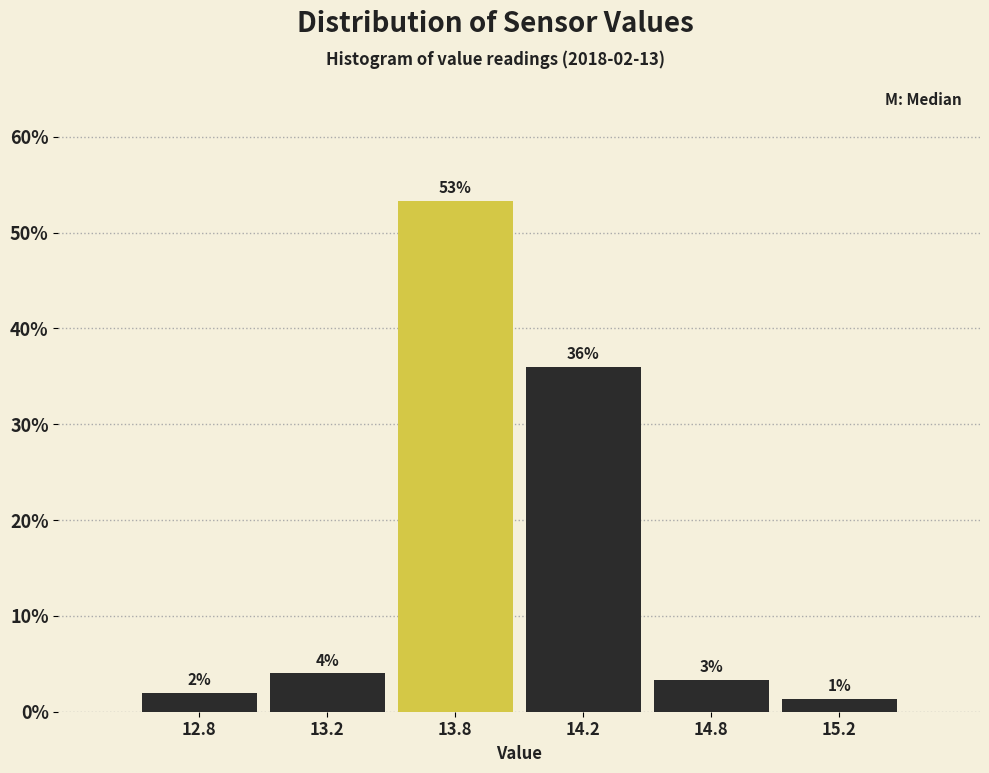

Does the chart contain any negative values?

No